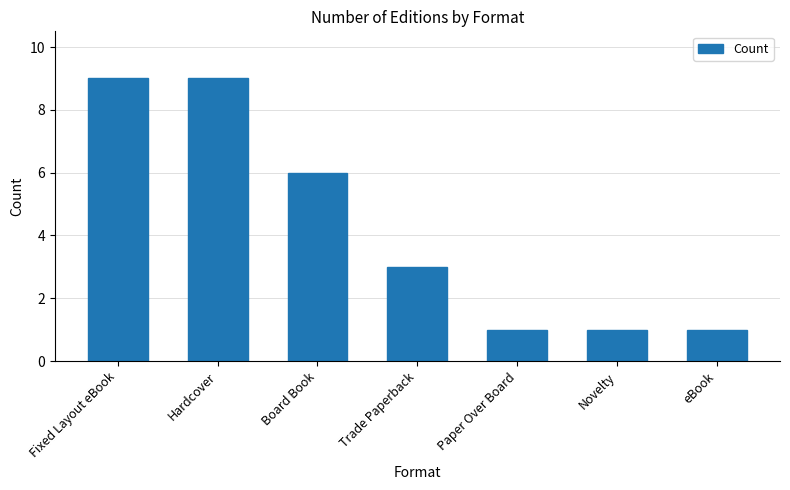

How many values are below 3?

3